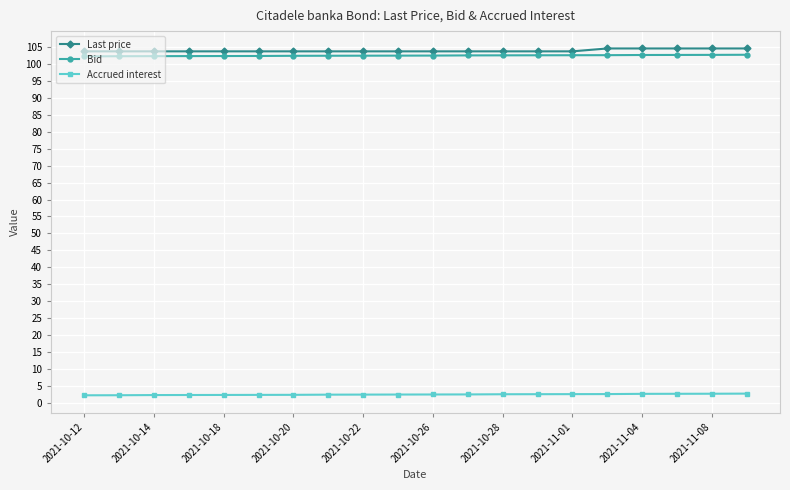

Which series has the largest range (max minus min)?

Last price